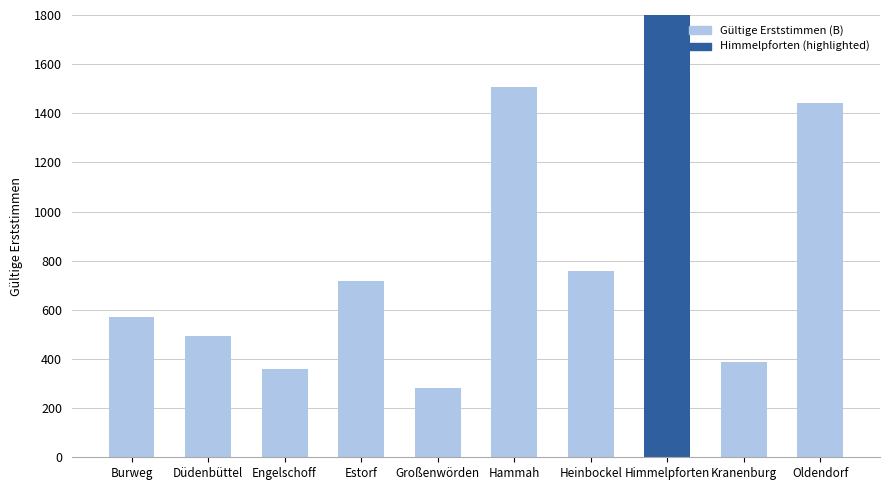

At which label is the value closest to 1323?

Oldendorf